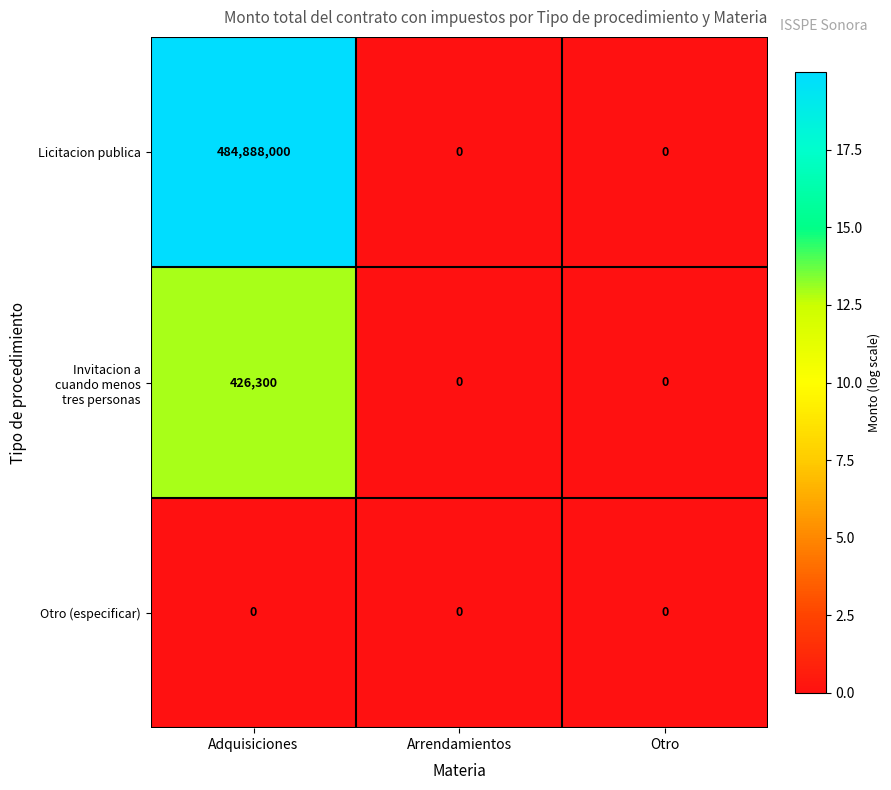

Which series has the largest total across all categories?

Licitacion publica